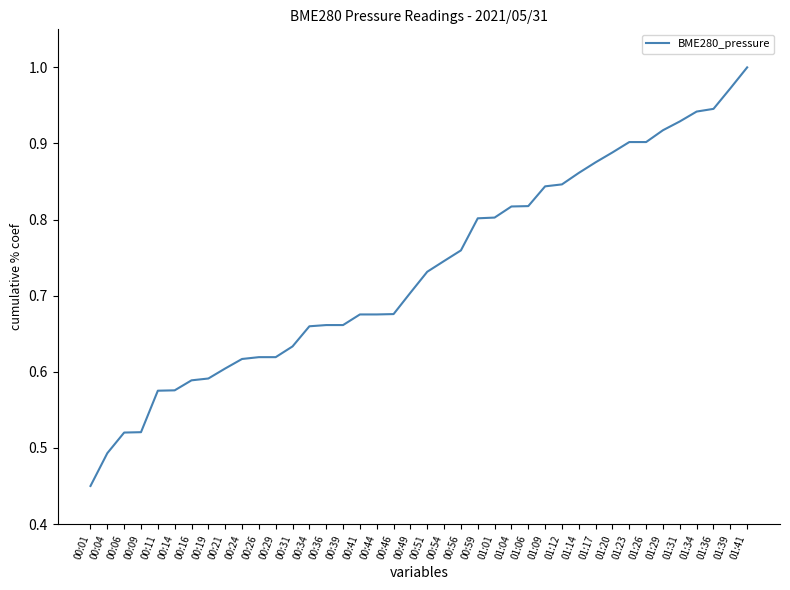

Does the chart display data point markers on the line(s)?

No